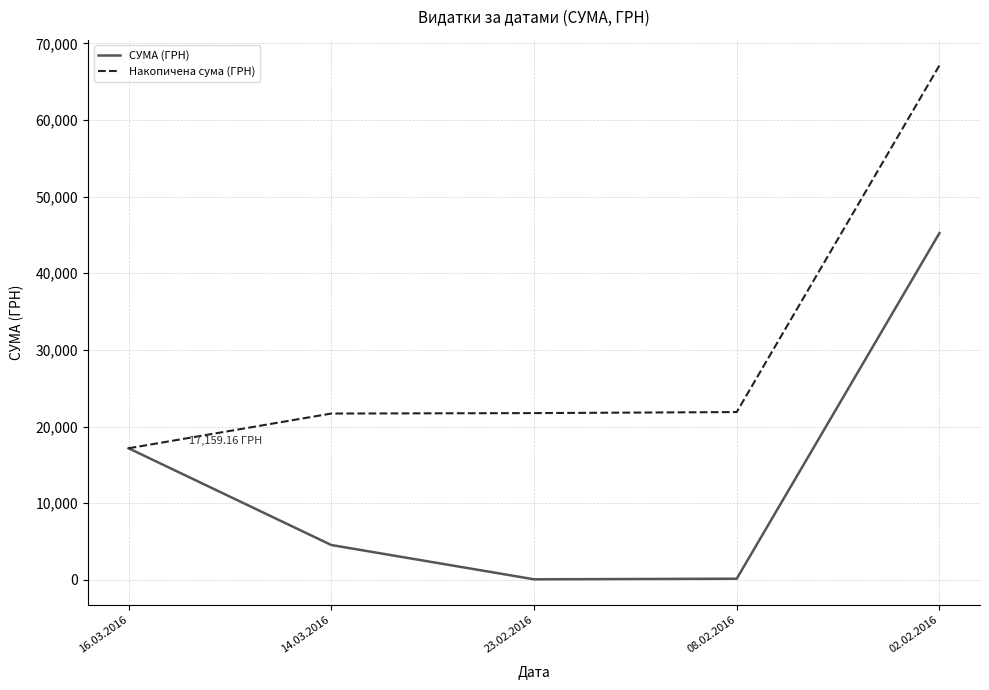

Is the value of СУМА (ГРН) at 23.02.2016 greater than the value of Накопичена сума (ГРН) at 23.02.2016?

No